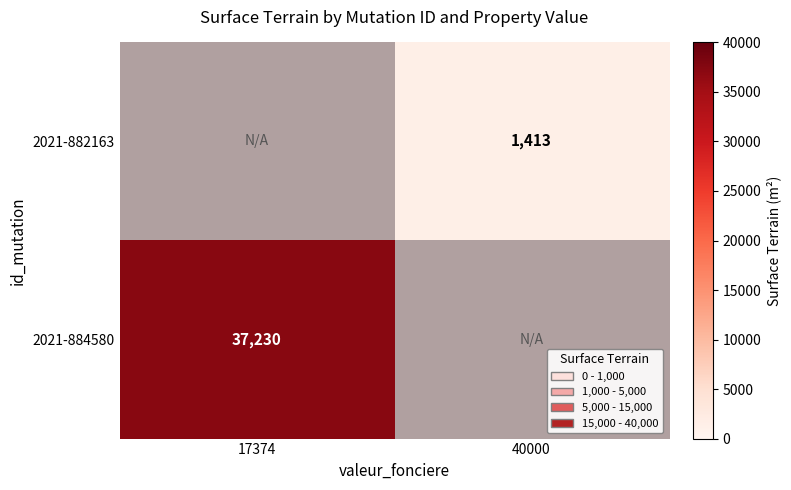

True or false: 2021-882163 has a value of 326 at 40000.

False